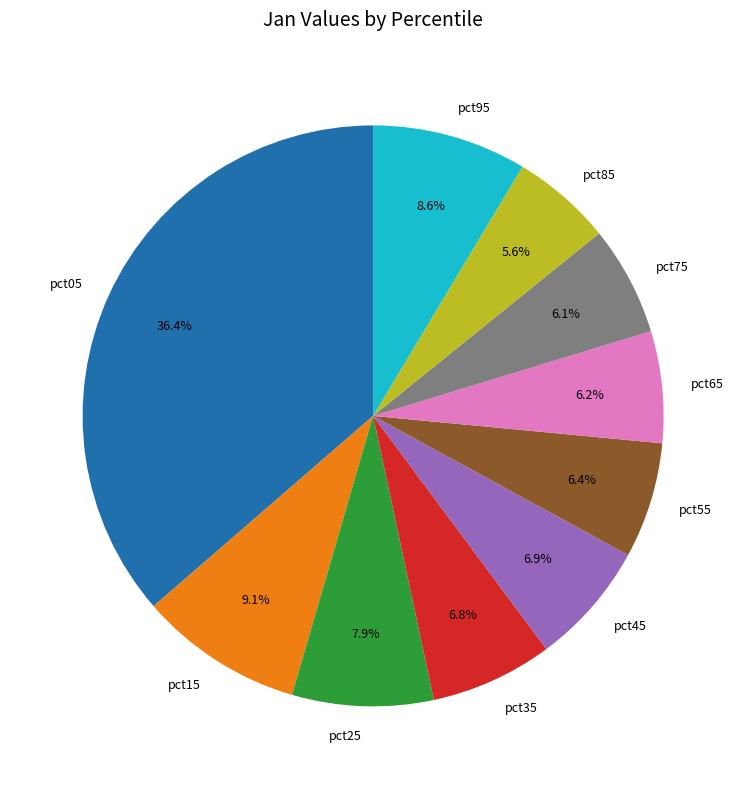

Which has a higher value, pct15 or pct55?

pct15